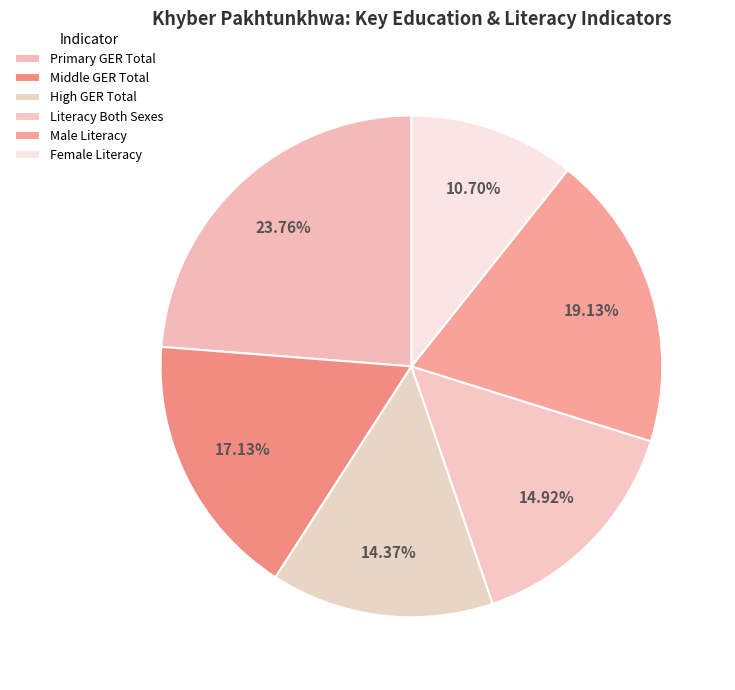

How many slices are in this pie chart?

6